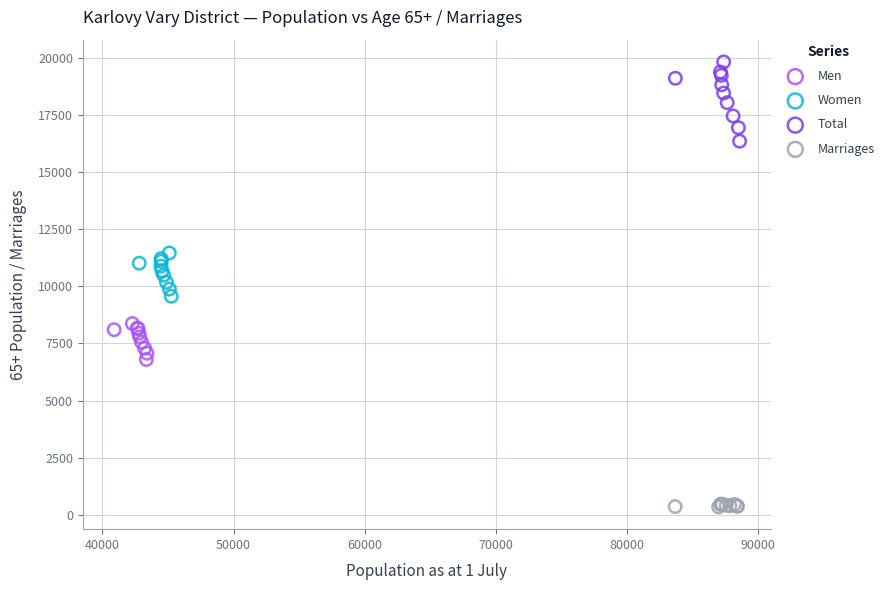

Which series has the widest spread of Y values?

Total